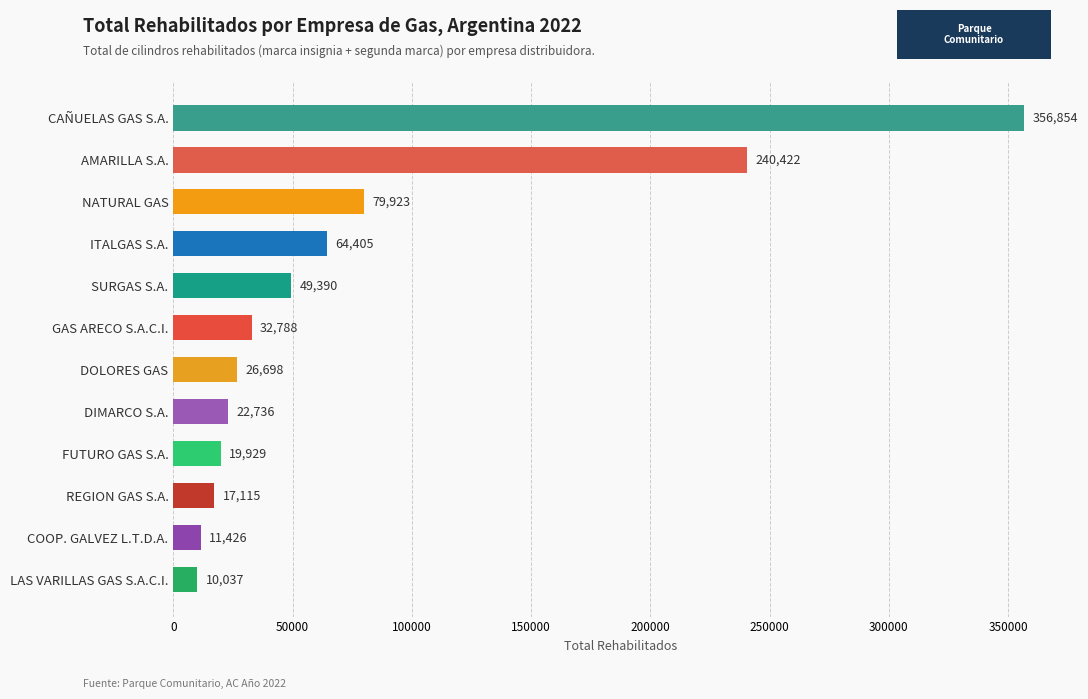

Where is the data nearest to the value 183445?

AMARILLA S.A.